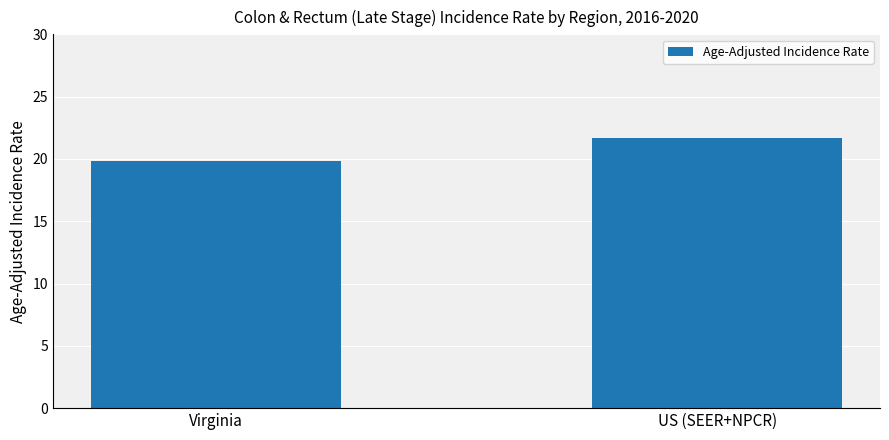

What is the ratio of the value at Virginia to the value at US (SEER+NPCR)?

0.9